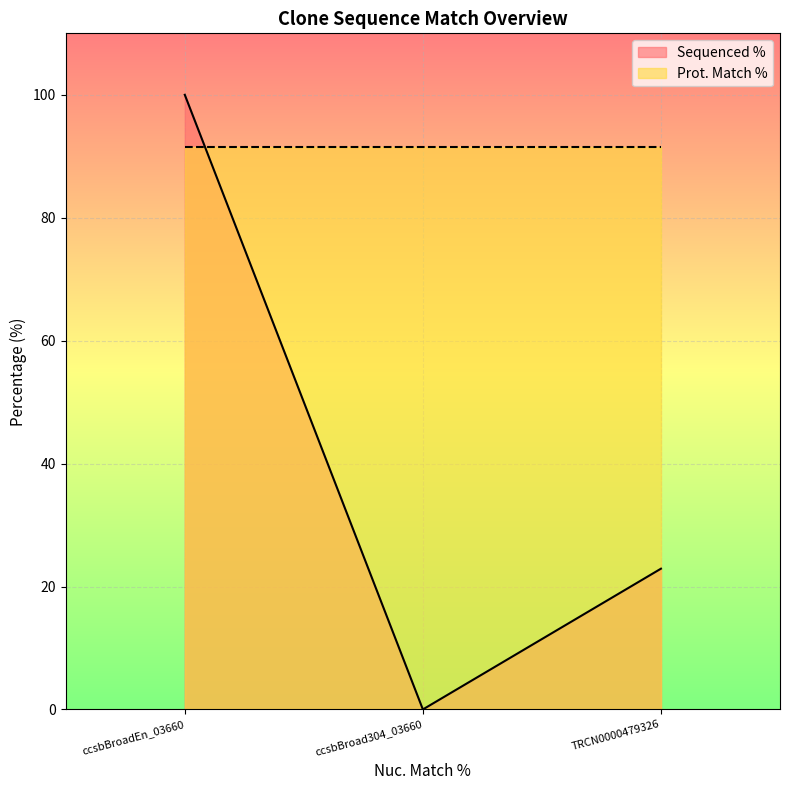

How many lines are shown in the chart?

2